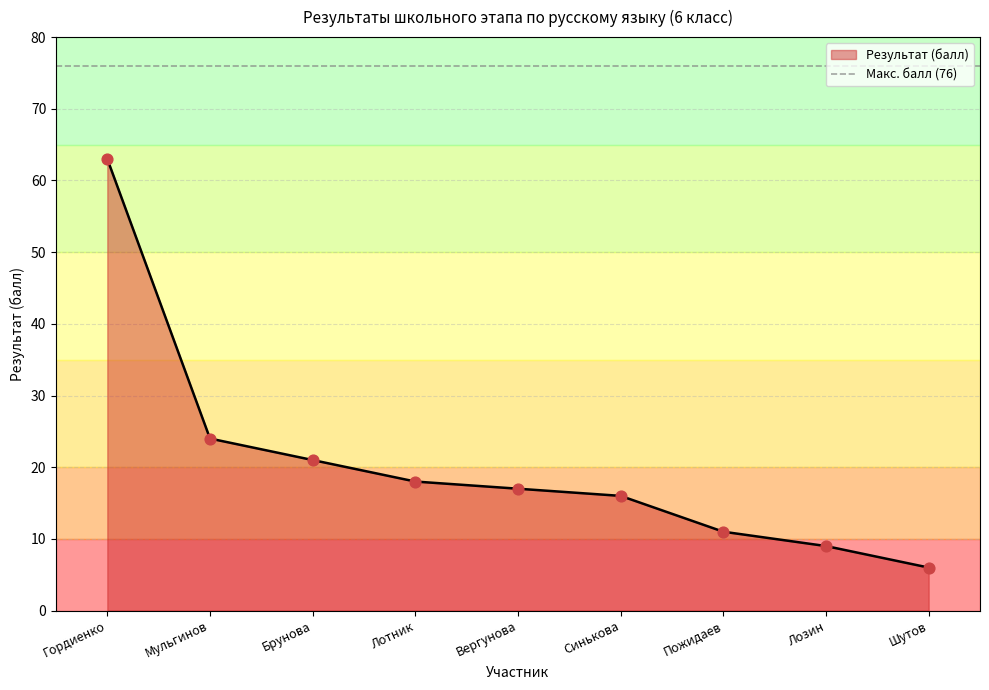

Which has a higher value, Гордиенко or Мульгинов?

Гордиенко